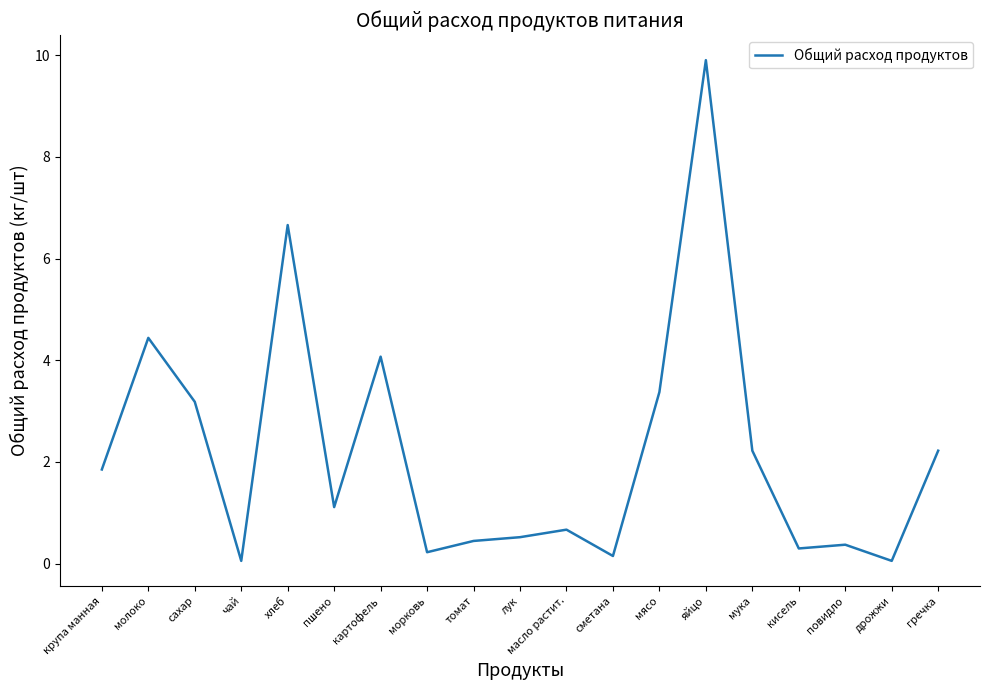

What is the approximate value at картофель?

4.1